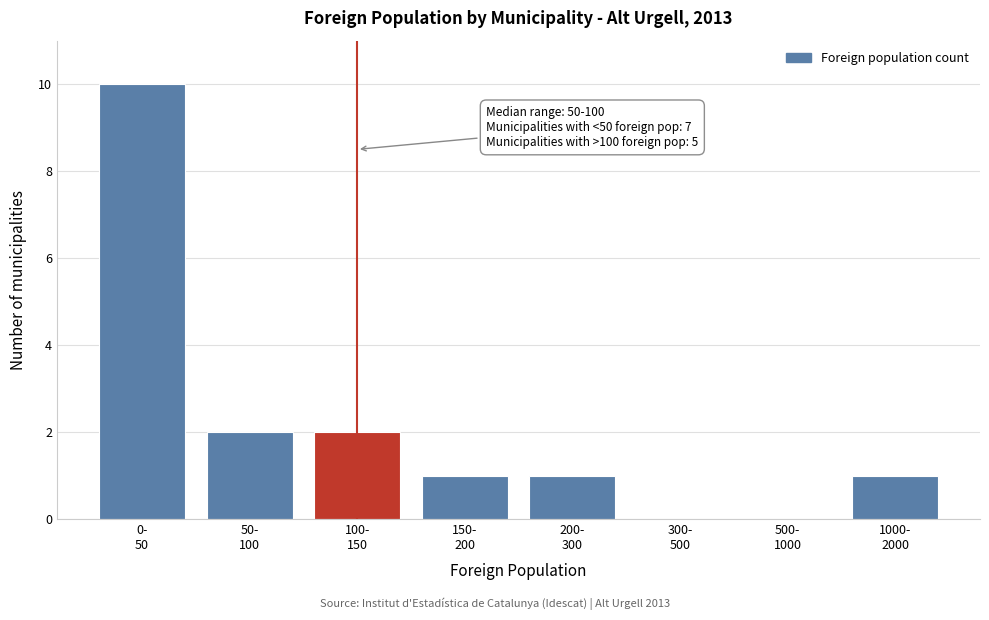

What is the sum of all values?

17